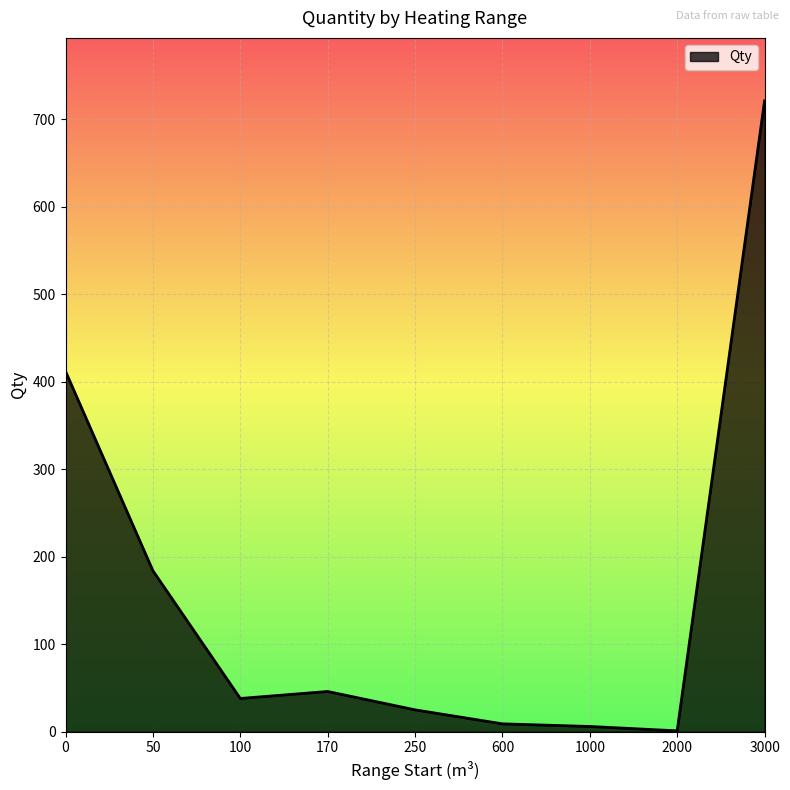

True or false: the data shows 25 at 250.

True